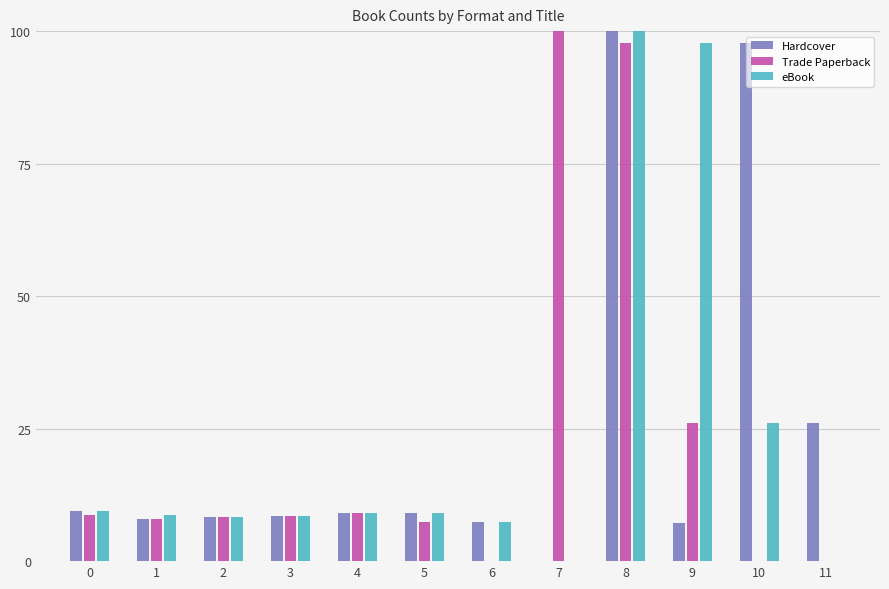

How many groups of bars are there?

12